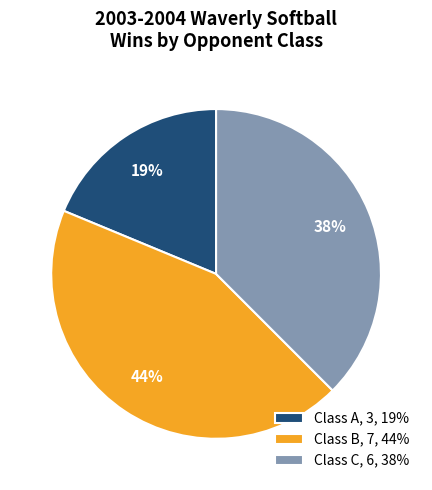

Does Class B, 7, 44% account for over 50% of the chart?

No